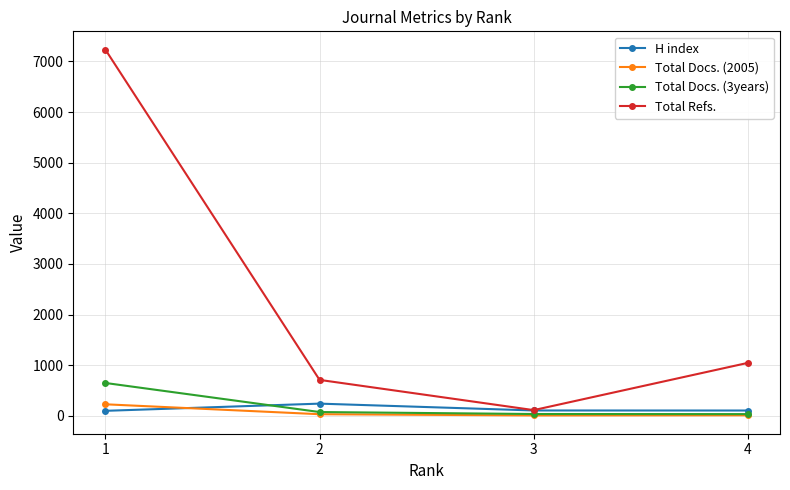

What is the maximum value for H index?

240